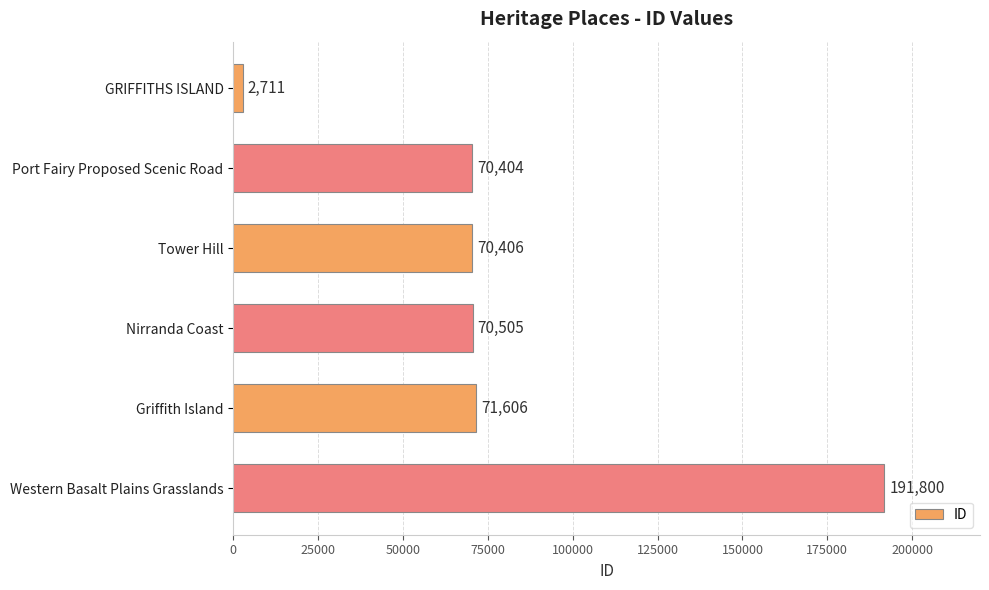

True or false: the data shows 314754 at Western Basalt Plains Grasslands.

False